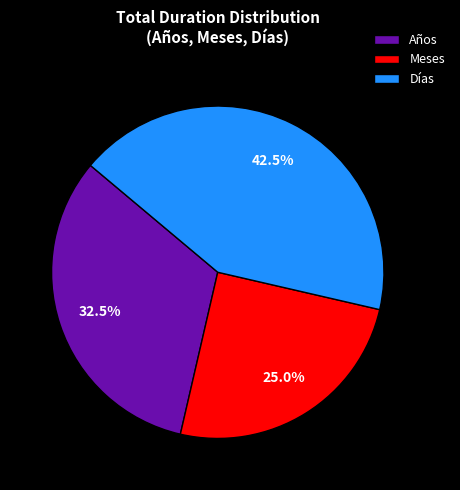

To the nearest percent, what is the average slice percentage?

33%